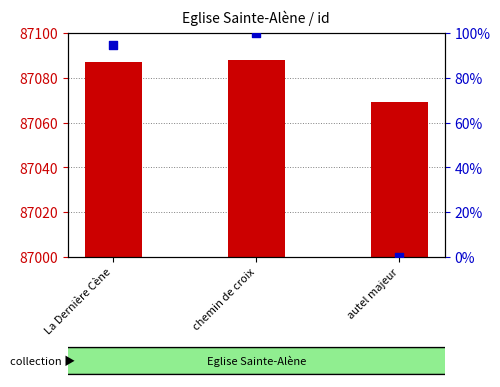

At which category is the sum across all series the highest?

chemin de croix